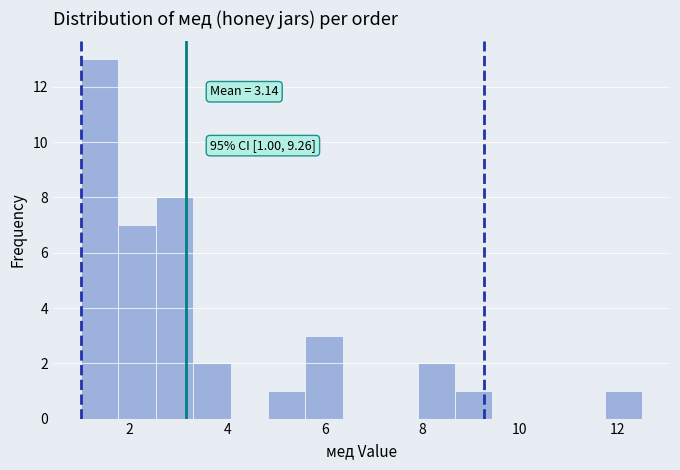

Around what value on the x-axis is the tallest bar? Give the approximate position of its centre, as read against the axis.

1.4